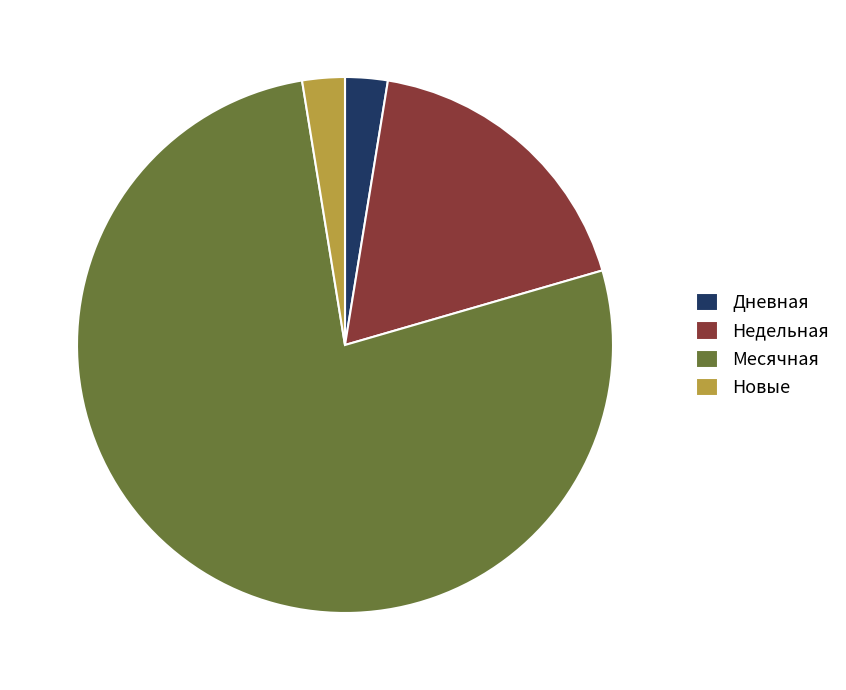

Which slice is the largest?

Месячная